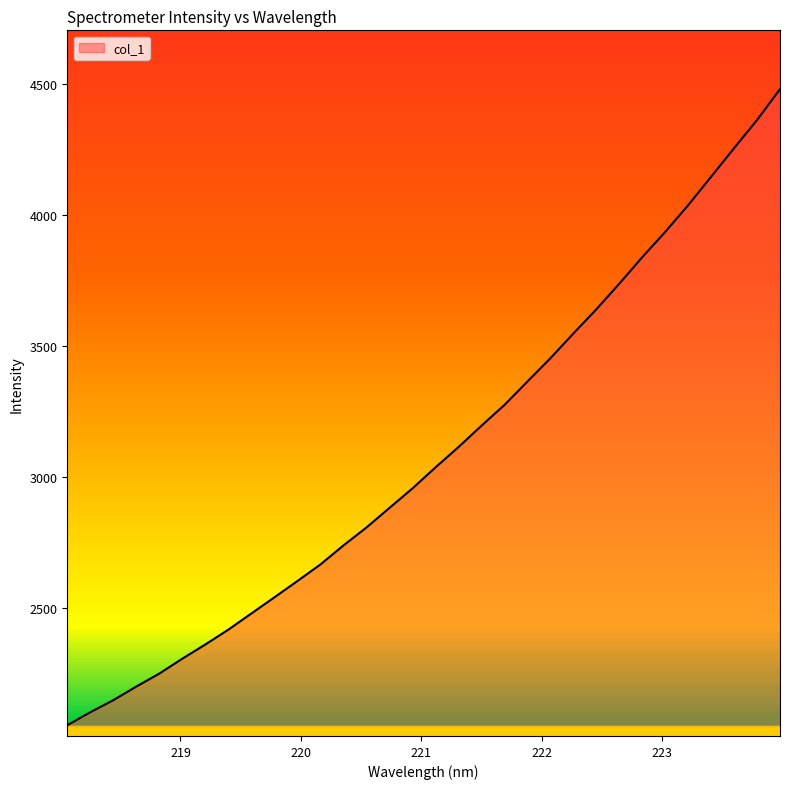

What is the average value?

3092.7